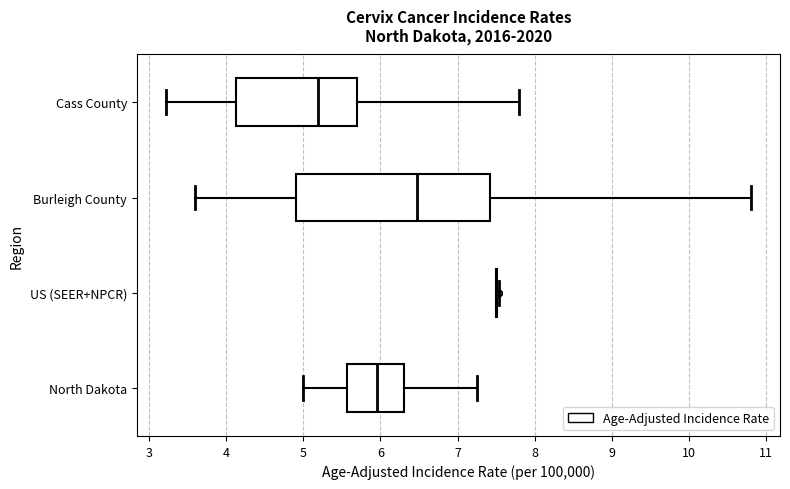

Reading bottom to top, transcribe this box plot: for each box, give where its median line is, the range the box spans, and where its two whiskers end, as read against the x-axis. The values are not printed on the chart, so give them approximately, as read against the axis.

North Dakota: median 6.0, box 5.6 to 6.3, whiskers 5.0 to 7.3
US (SEER+NPCR): box collapsed to a line at 7.5, whiskers 7.5 to 7.5
Burleigh County: median 6.5, box 4.9 to 7.4, whiskers 3.6 to 10.8
Cass County: median 5.2, box 4.1 to 5.7, whiskers 3.2 to 7.8